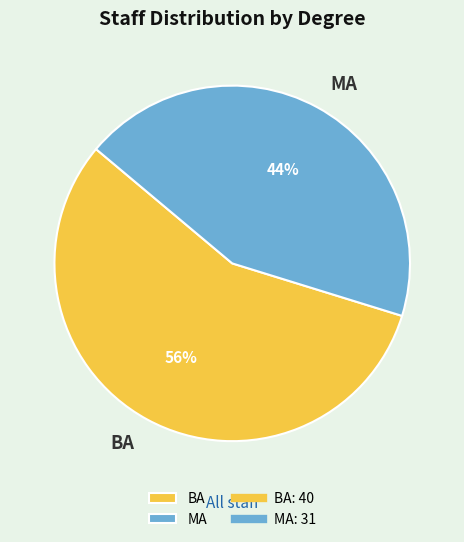

Is the sum of MA and BA greater than half?

Yes